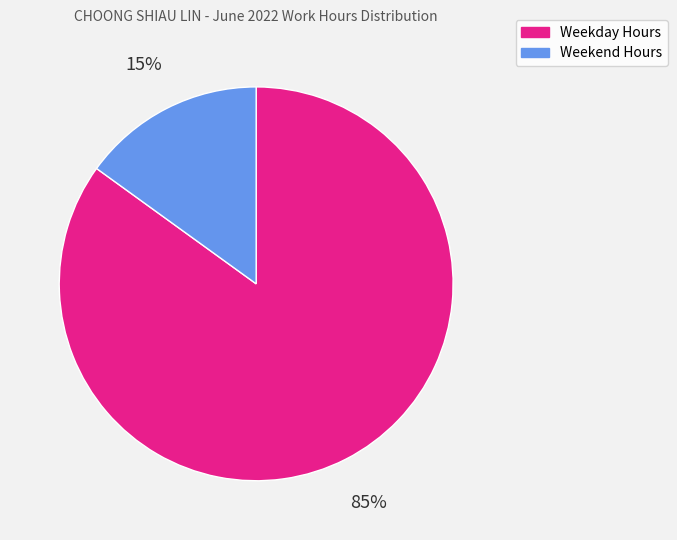

How many segments does this pie chart have?

2